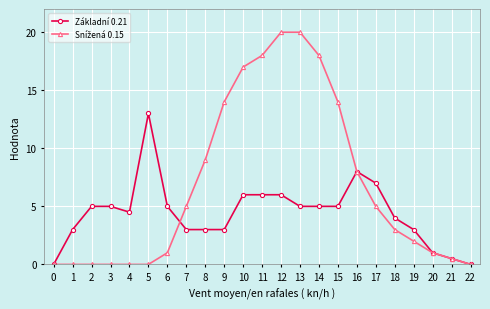

Which series changed the most between 0 and 6?

Základní 0.21